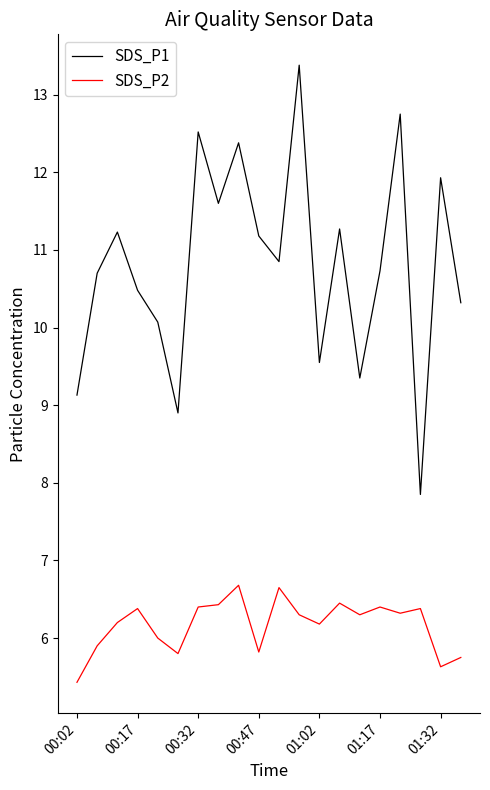

What is the greatest value displayed?

13.4